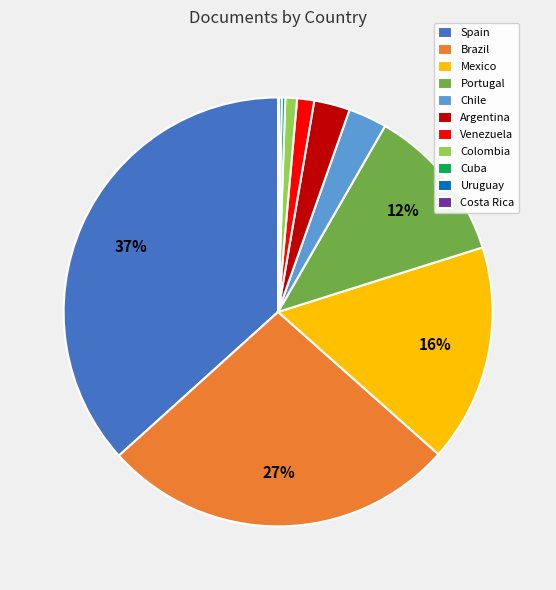

What is the ratio of the value at Portugal to the value at Brazil?

0.4